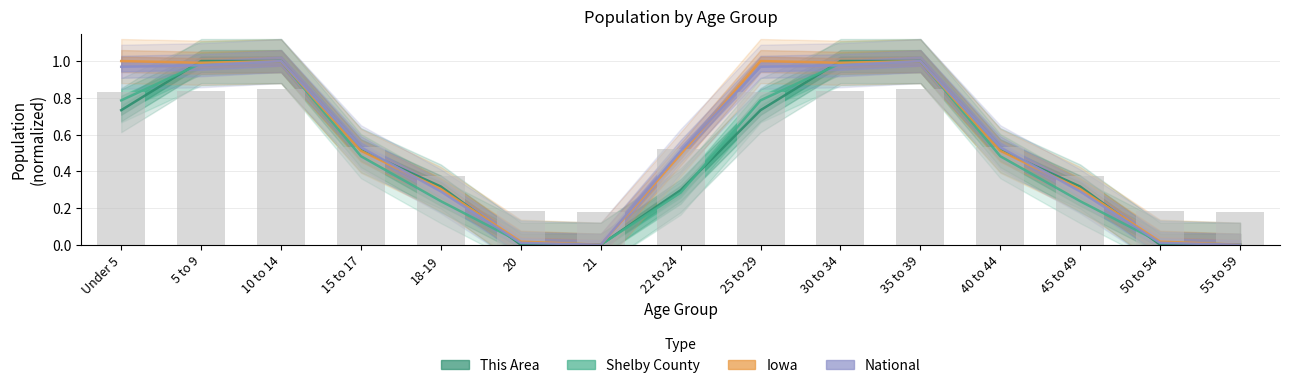

What is the difference between the second highest and minimum values in the Shelby County series?

1.0